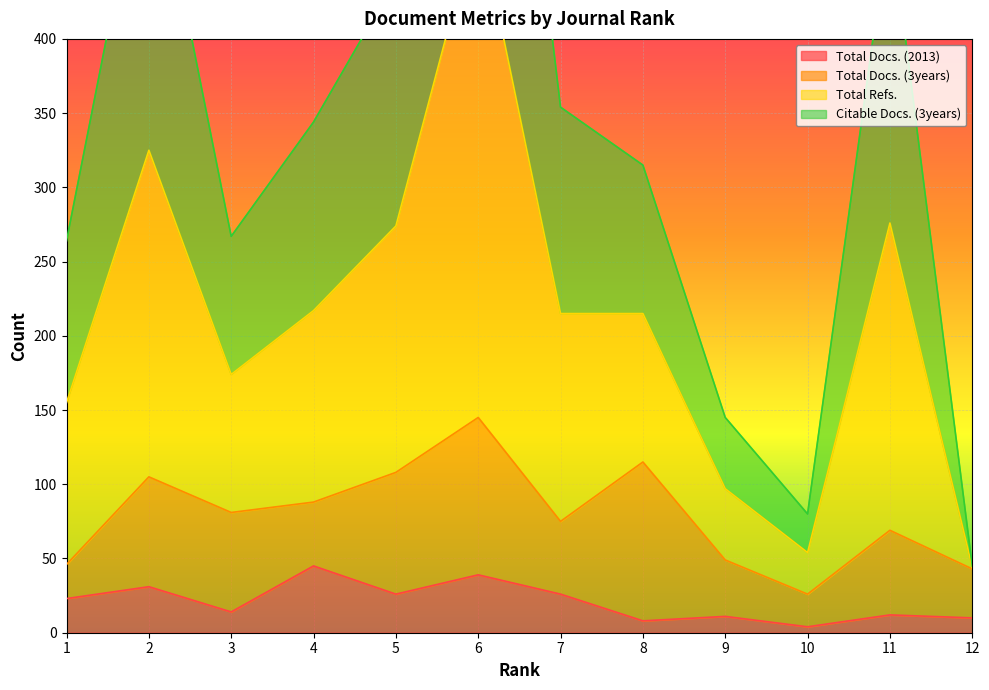

What is the difference between the highest and lowest values at 2?

514